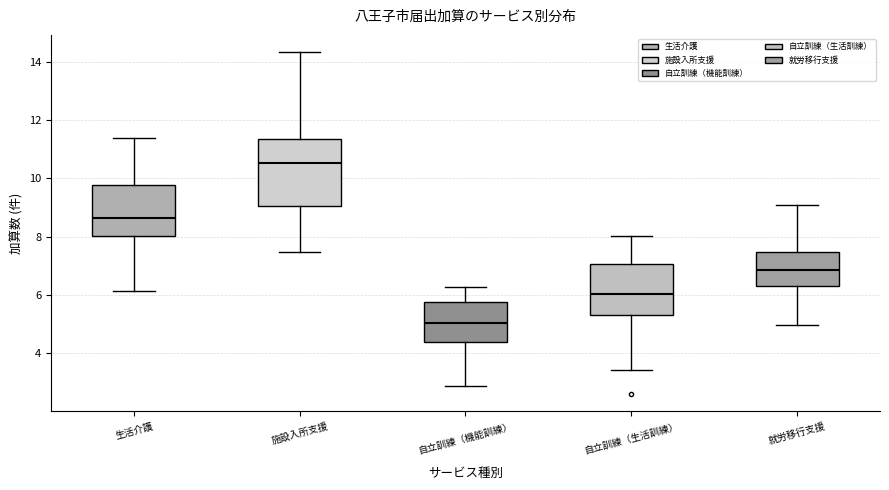

Comparing the boxes themselves (not the whiskers), which one is the tallest?

施設入所支援